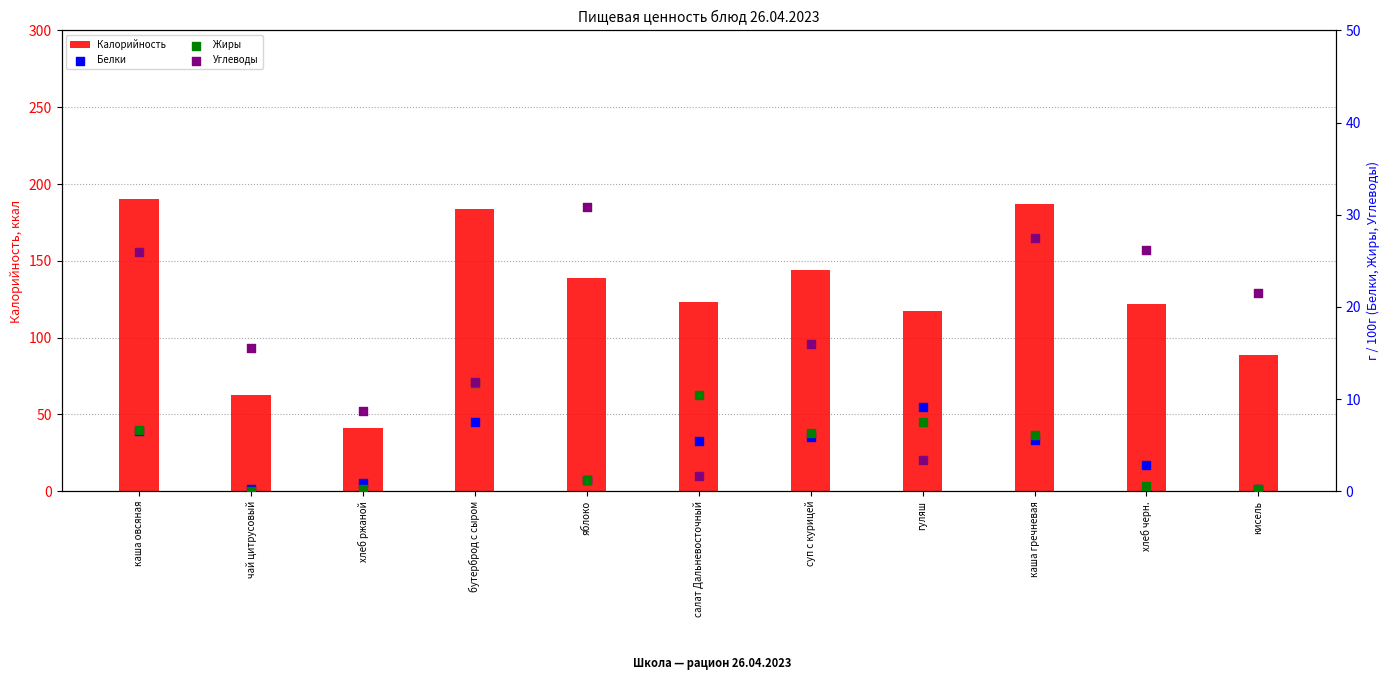

Which series reaches the maximum Y coordinate?

Калорийность